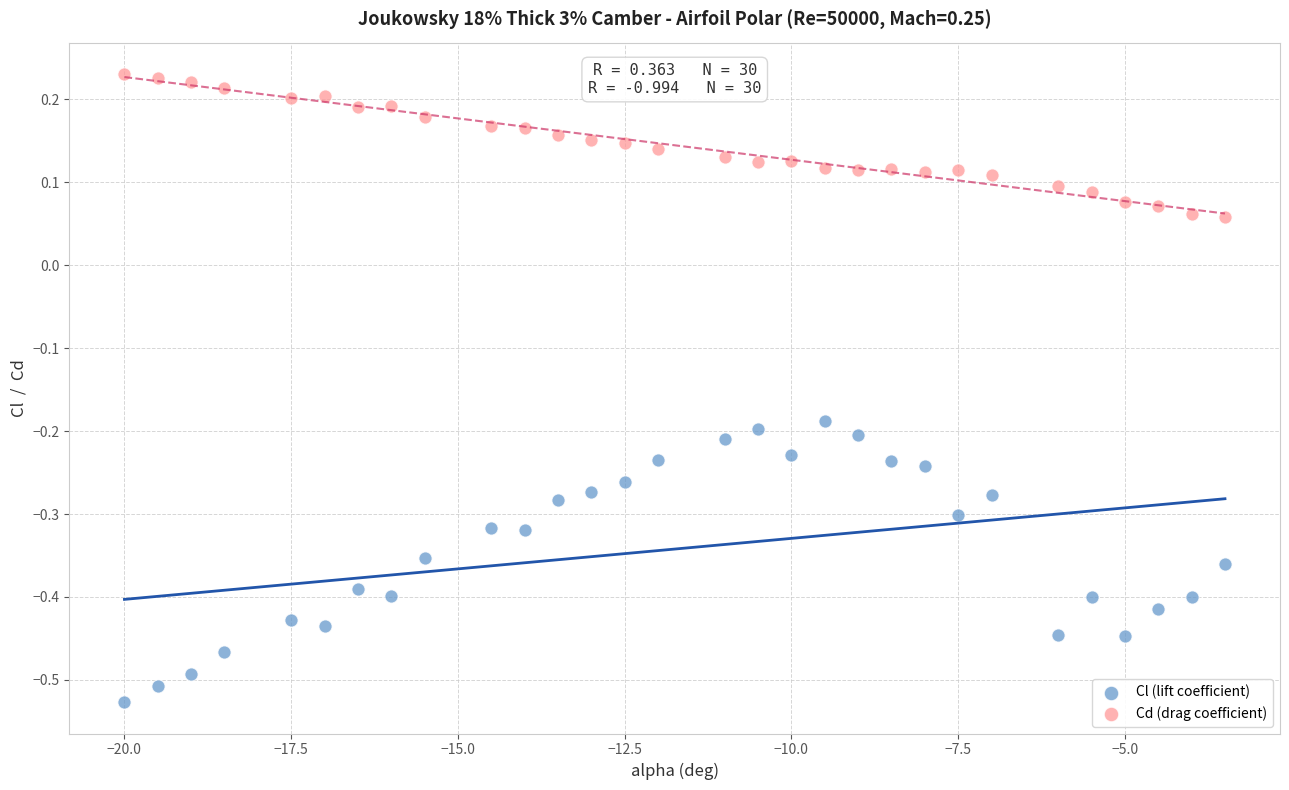

Which series reaches the maximum Y coordinate?

Cd (drag coefficient)